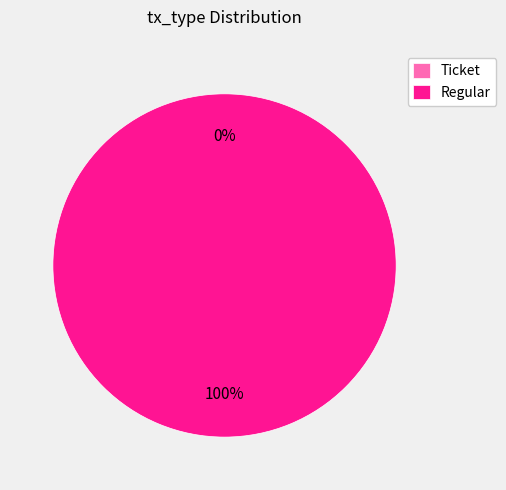

True or false: Ticket accounts for 0% of the total.

True